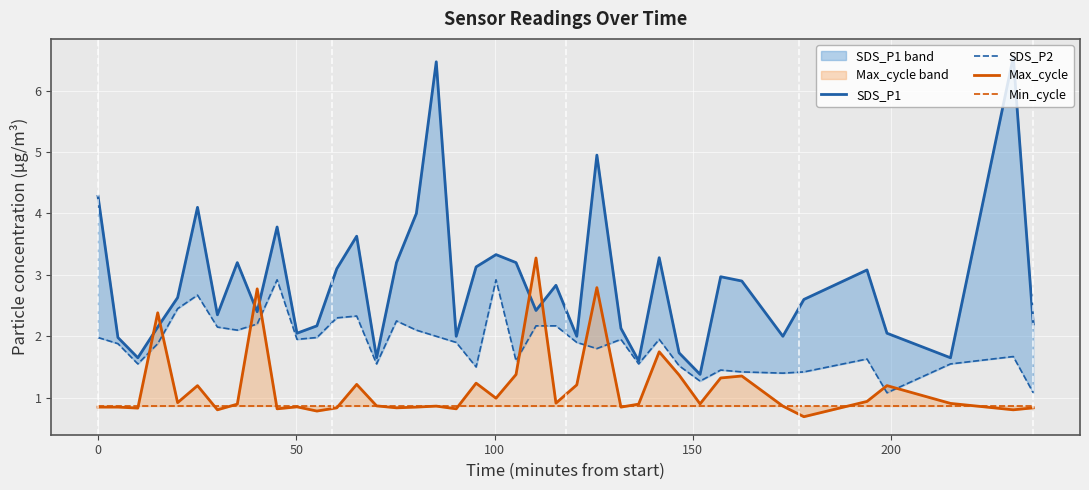

What is the difference between the second highest and minimum values in the Max_cycle series?

2.1